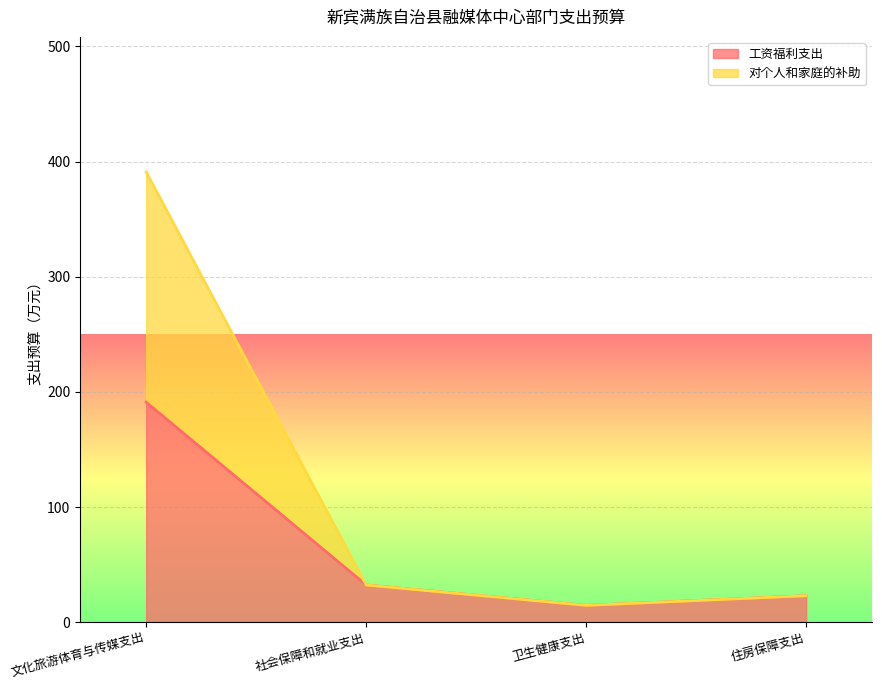

What is the difference between the maximum and minimum values in the 工资福利支出 series?

176.5